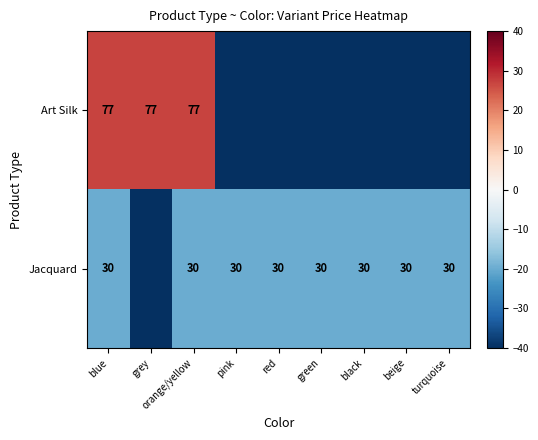

The Jacquard series shows 30 at red. True or false?

True